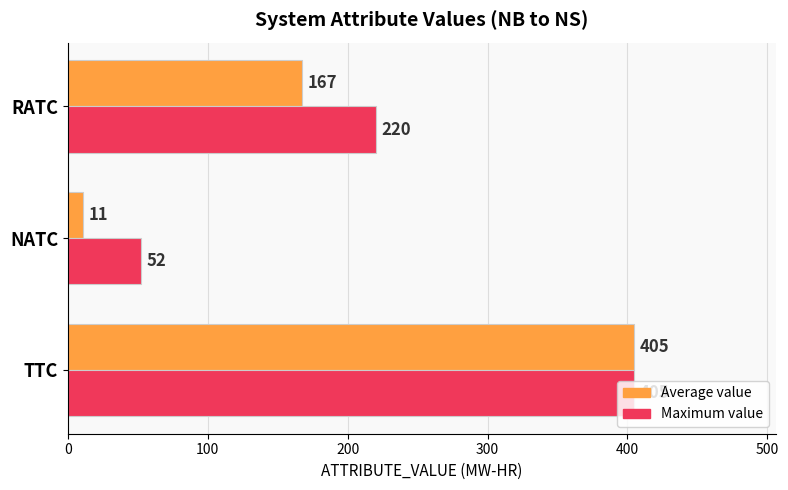

Which series has the largest range (max minus min)?

Average value